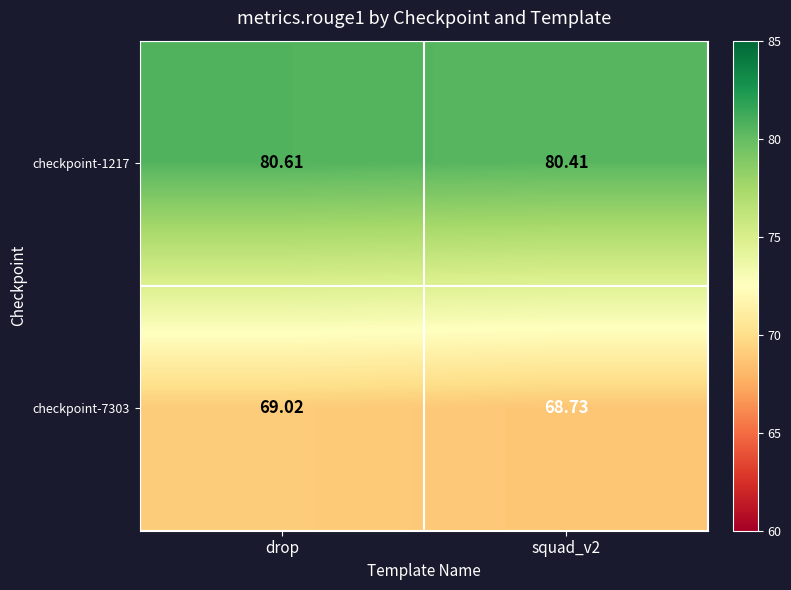

At how many categories does at least one series exceed 74?

2